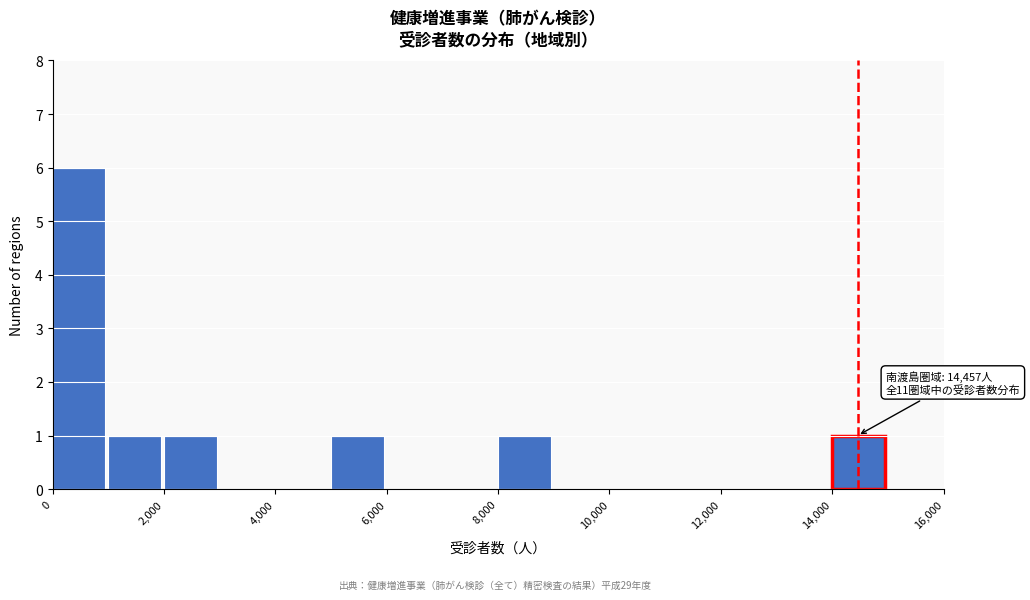

Which range on the x-axis has the tallest bar?

0 to 1000